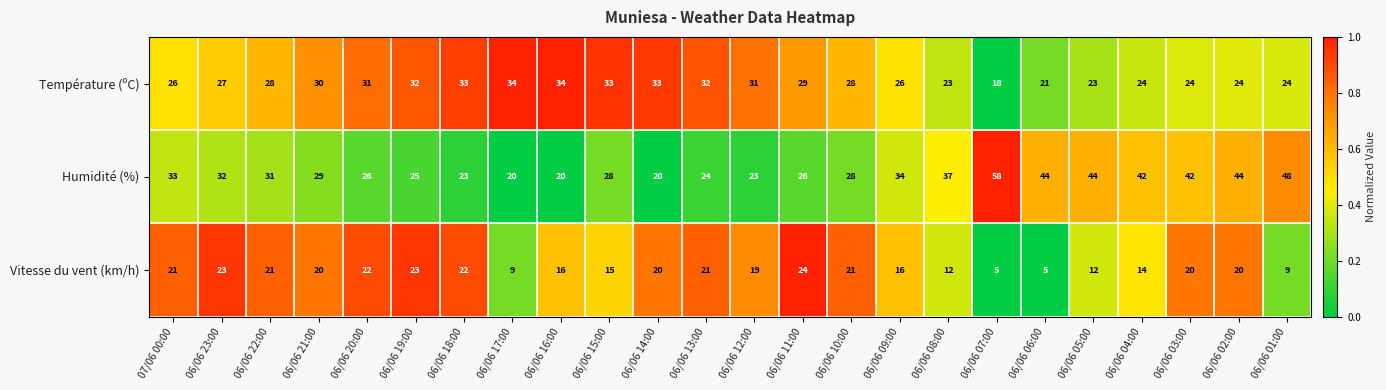

How many categories are shown in the chart?

24